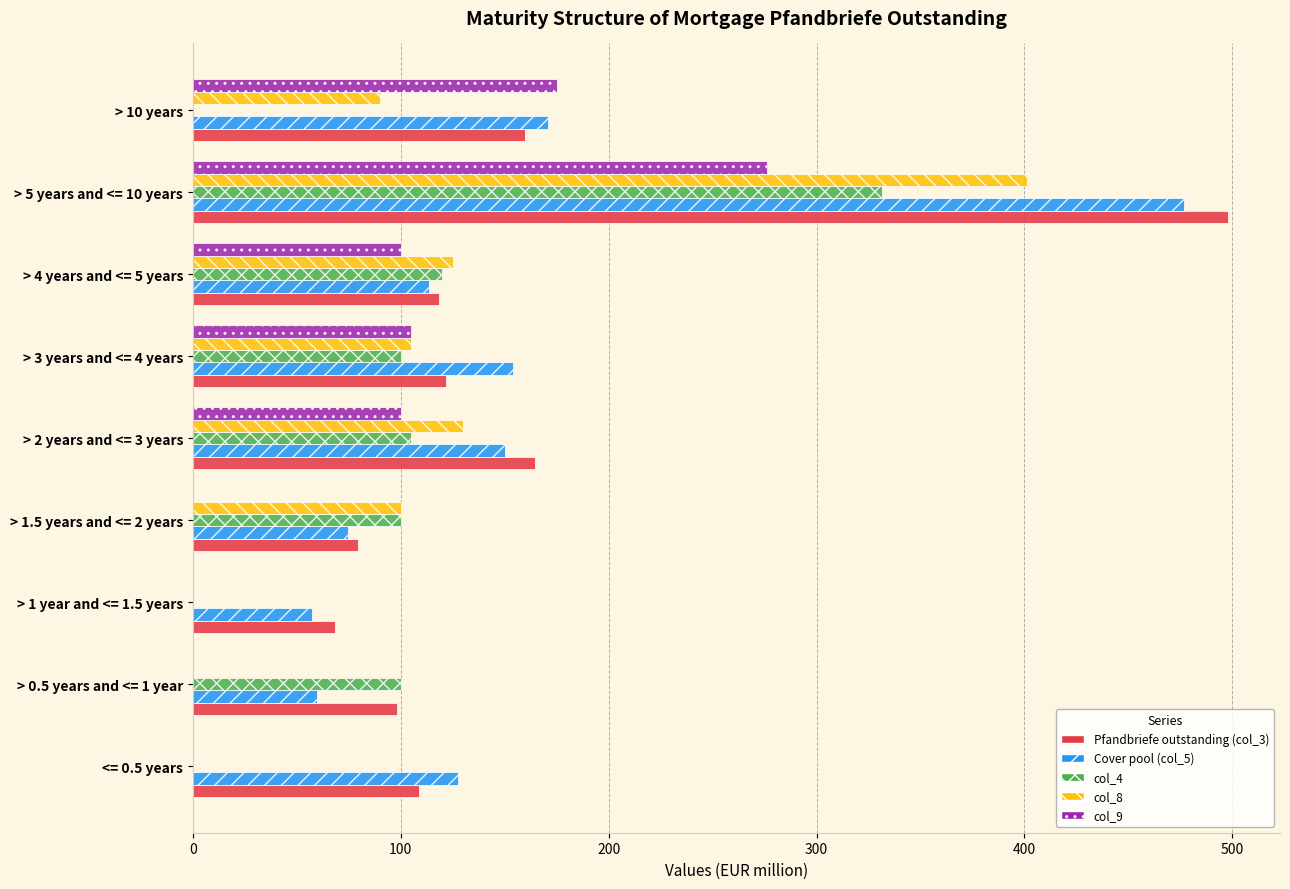

What is the sum of the Pfandbriefe outstanding (col_3) values at > 1.5 years and <= 2 years and > 1 year and <= 1.5 years?

147.6